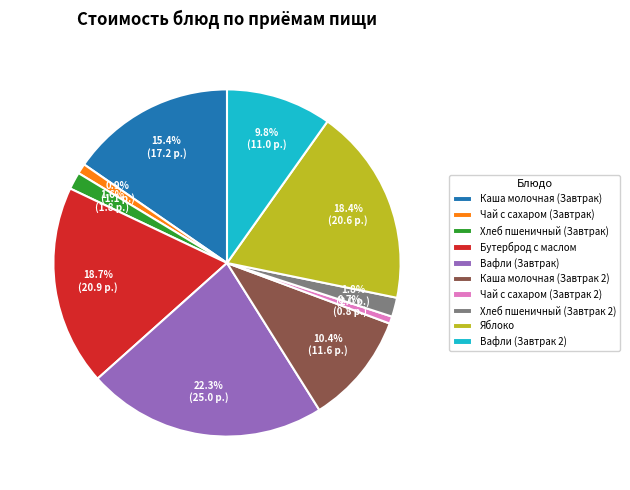

Is it true that Хлеб пшеничный (Завтрак) is 2% of the pie?

True